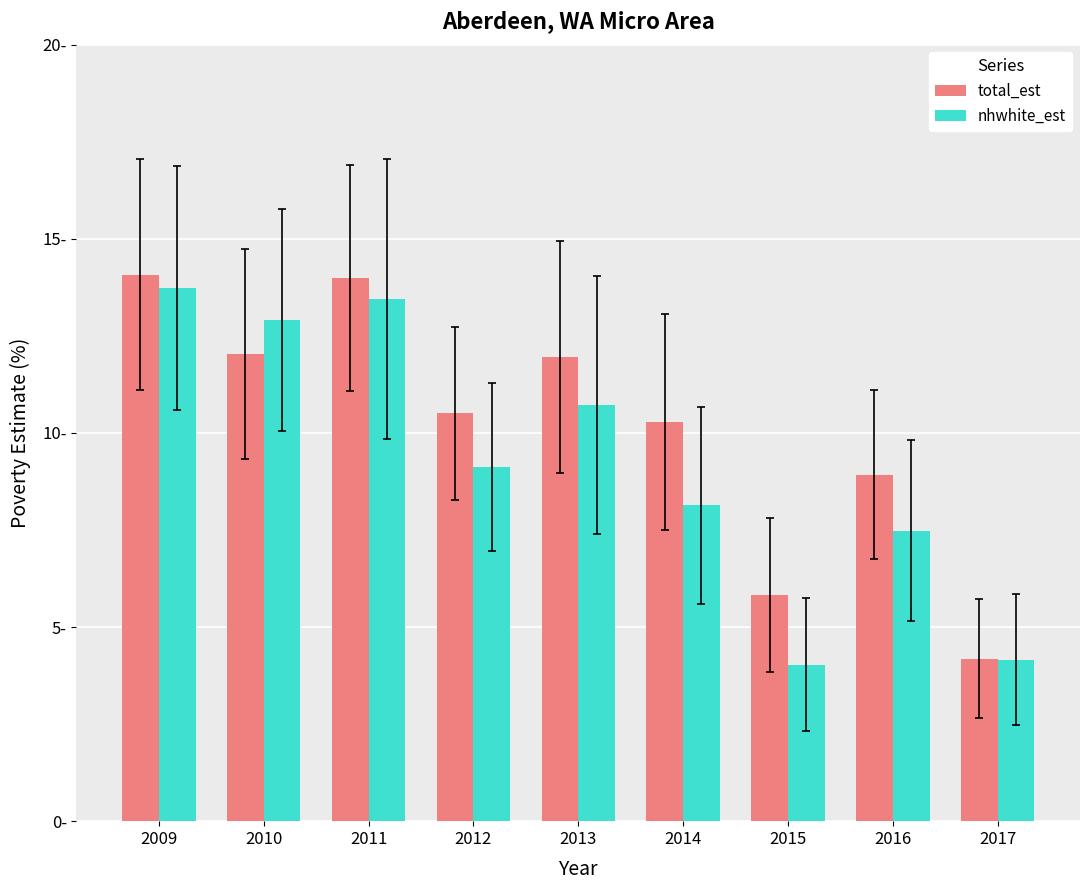

The value of total_est at 2017 is 6.6. True or false?

False